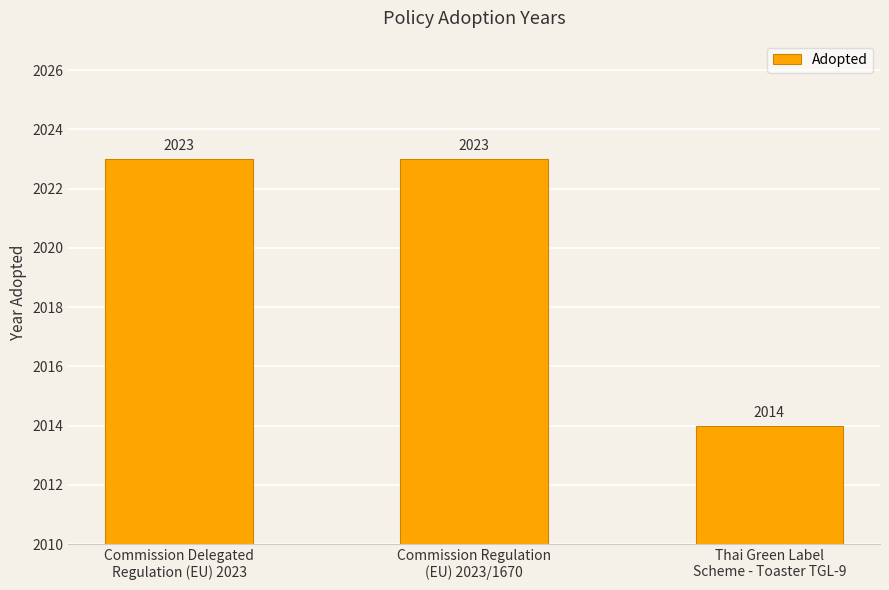

Is it true that the value at Thai Green Label
Scheme - Toaster TGL-9 is 2014?

True